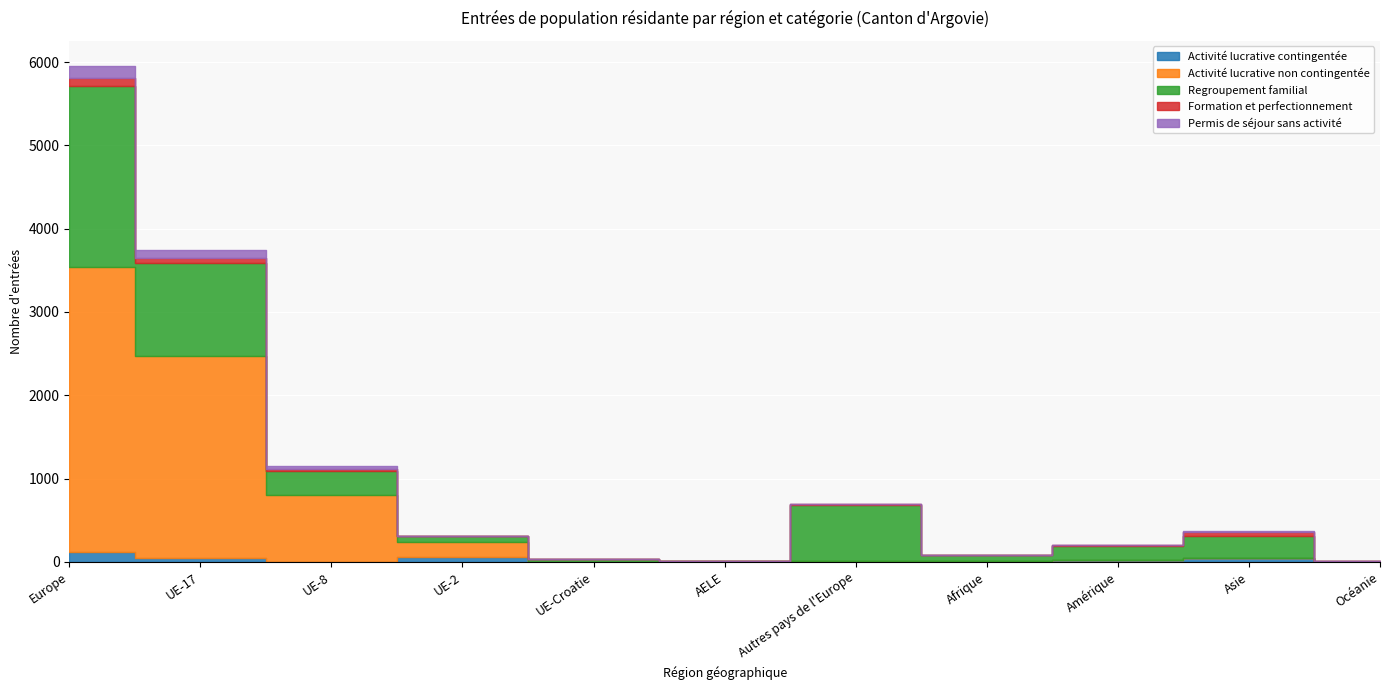

Rank the categories by Formation et perfectionnement value from lowest to highest.

UE-2, AELE, Afrique, UE-Croatie, Océanie, Amérique, Autres pays de l'Europe, UE-8, Asie, UE-17, Europe